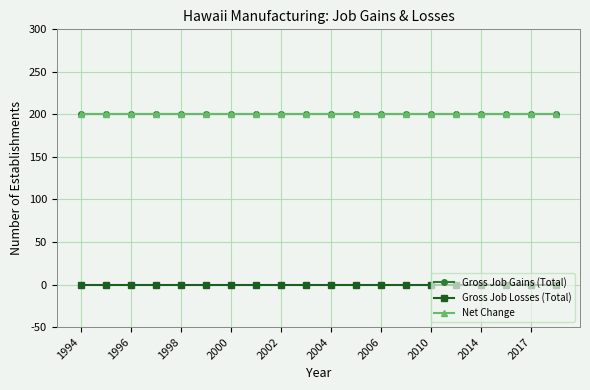

What is the minimum value for Gross Job Gains (Total)?

200